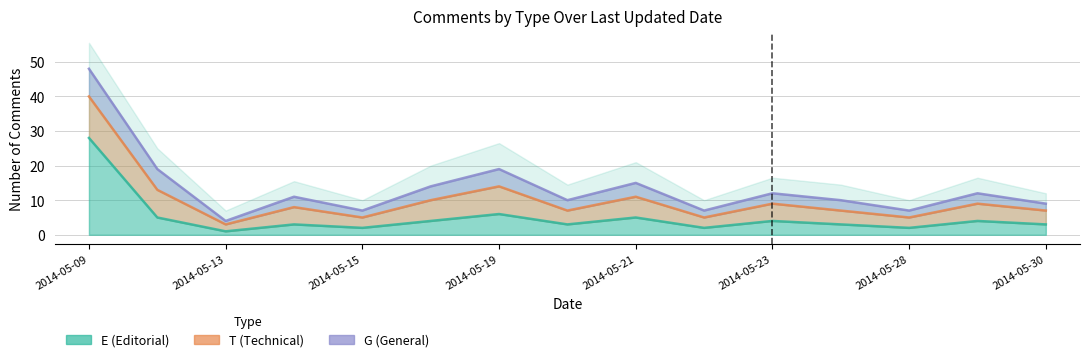

Rank the series at 2014-05-28 from lowest to highest value.

E (Editorial), G (General), T (Technical)